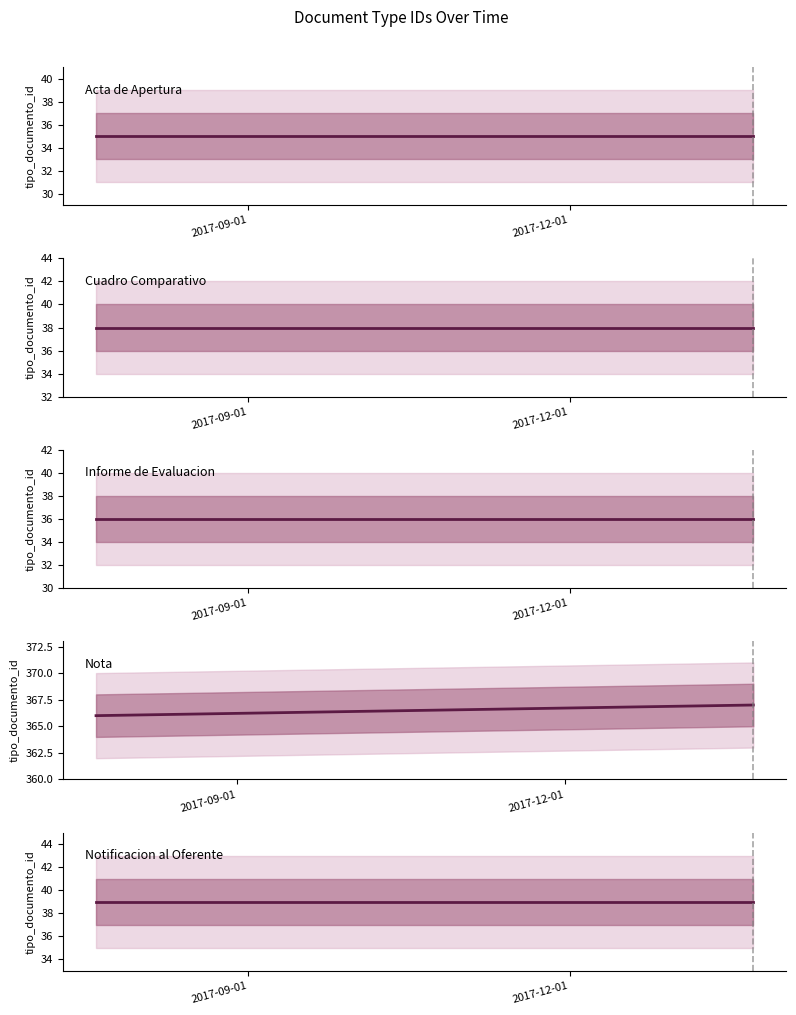

The value of Nota at 2017-12-01 is 135. True or false?

False